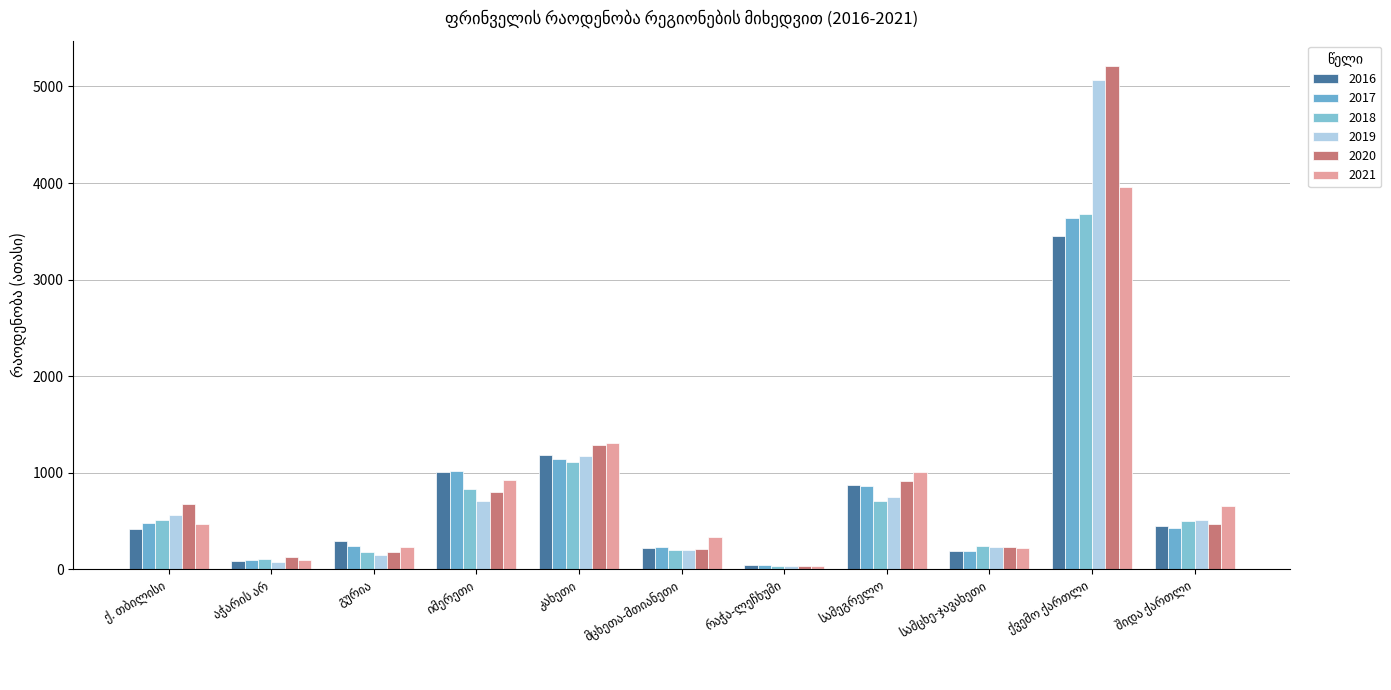

At which label does 2021 reach its peak?

ქვემო ქართლი